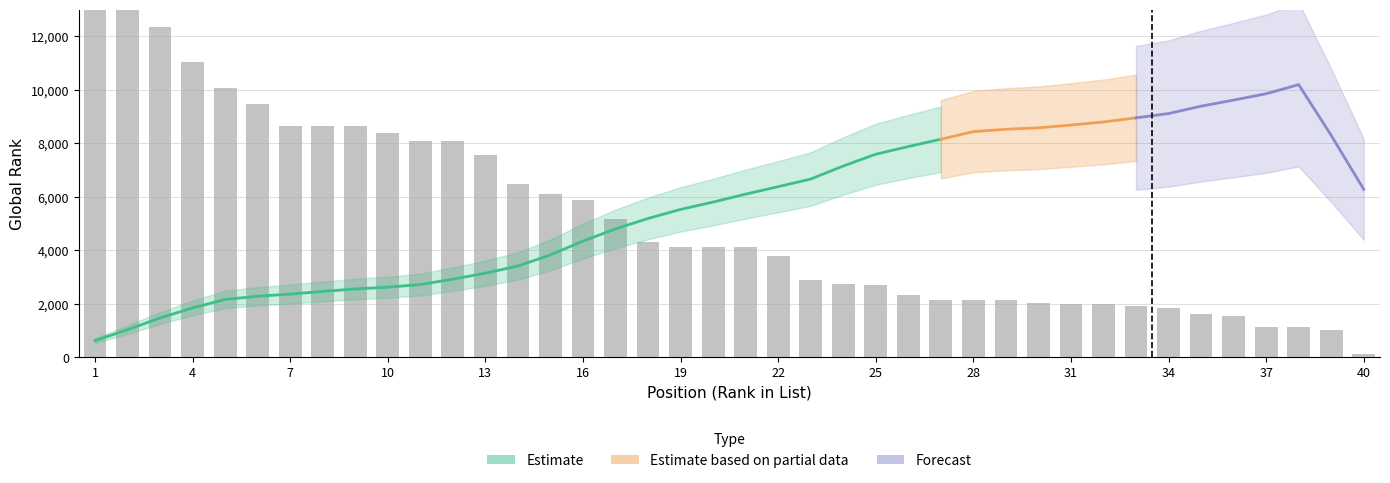

Approximately how many times larger is the value at 6 compared to 37?

8.3